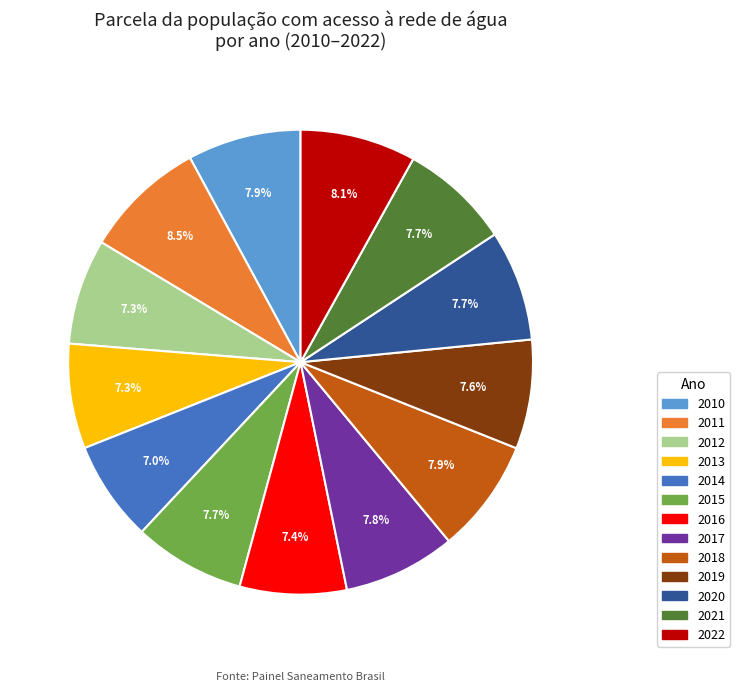

What percentage is the 2015 slice, to the nearest percent?

8%